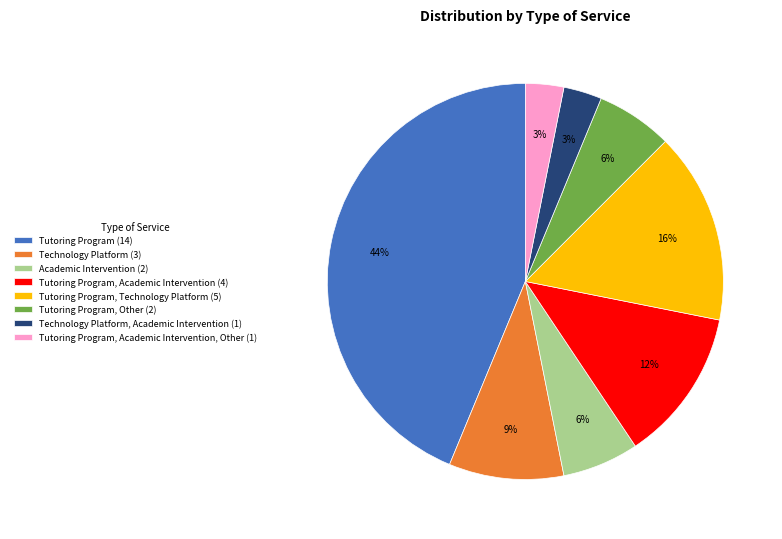

Approximately how many times larger is the value at Technology Platform (3) compared to Tutoring Program, Academic Intervention, Other (1)?

3.0